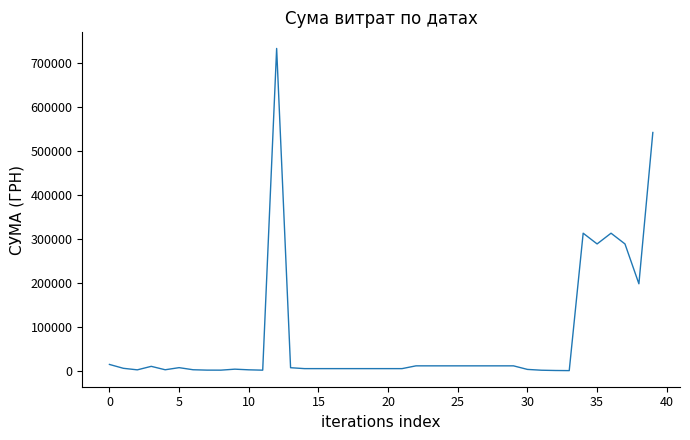

What is the difference between the maximum and minimum values?

731996.9